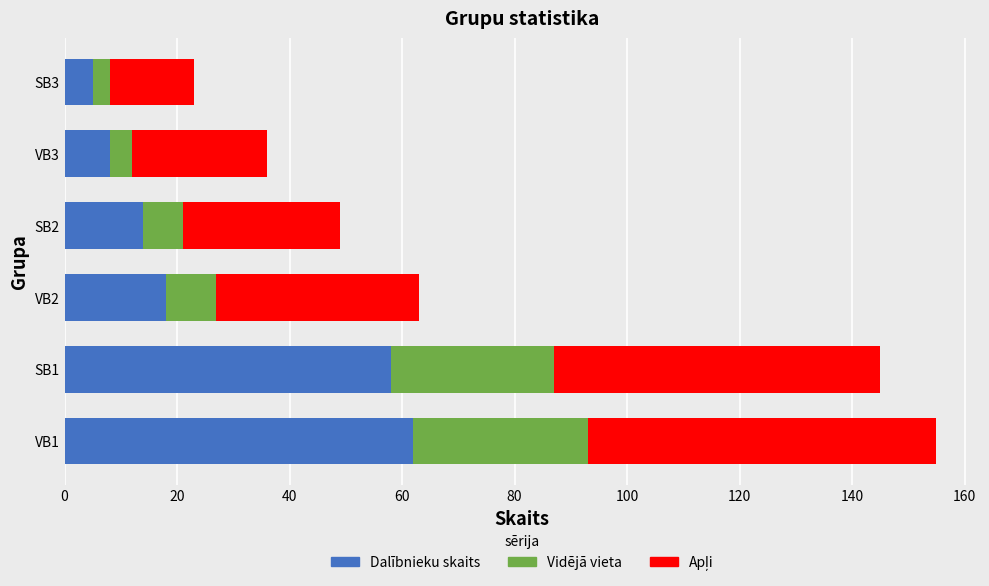

What is the total value across all series at VB1?

155